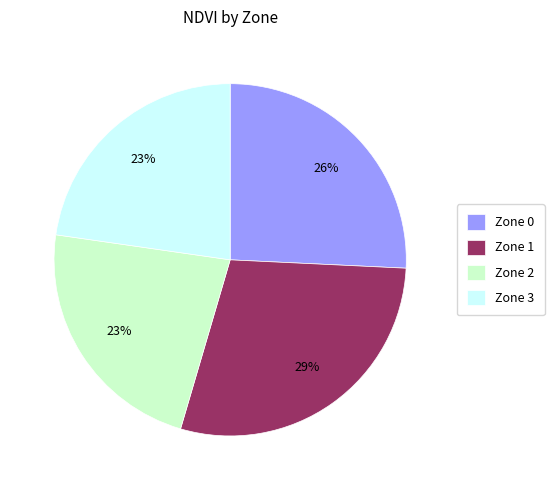

How many slices are in this pie chart?

4